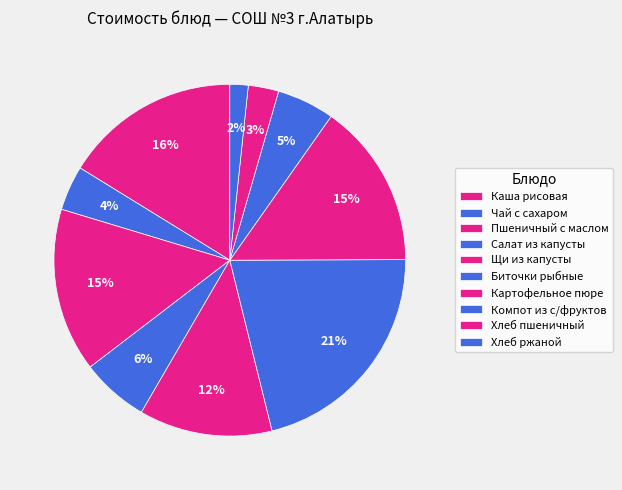

Rank the categories by value from lowest to highest.

Хлеб ржаной, Хлеб пшеничный, Чай с сахаром, Компот из с/фруктов, Салат из капусты, Щи из капусты, Пшеничный с маслом, Картофельное пюре, Каша рисовая, Биточки рыбные